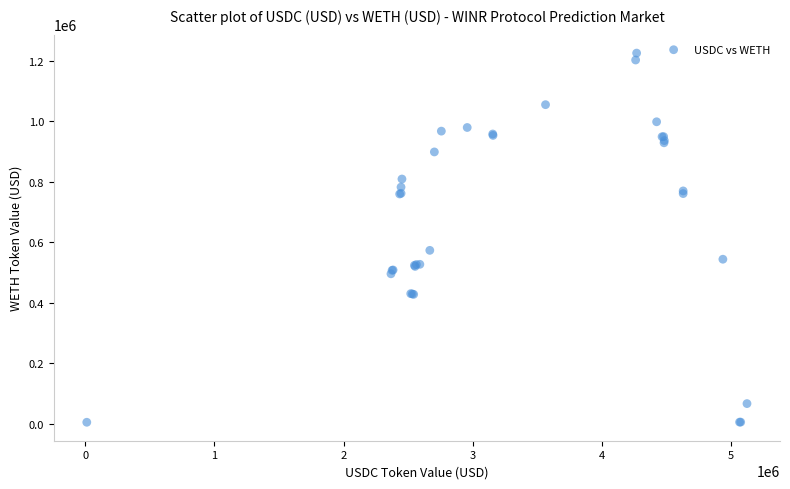

What Y value in the scatter plot is closest to 614487?

572583.7